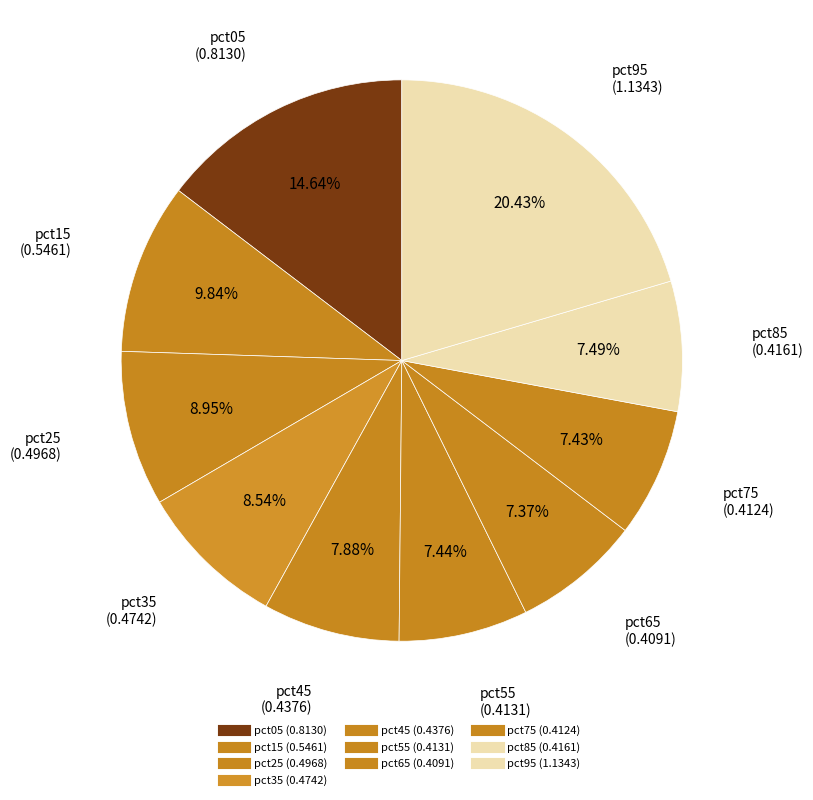

The pct15 slice represents 10% of the pie. True or false?

True